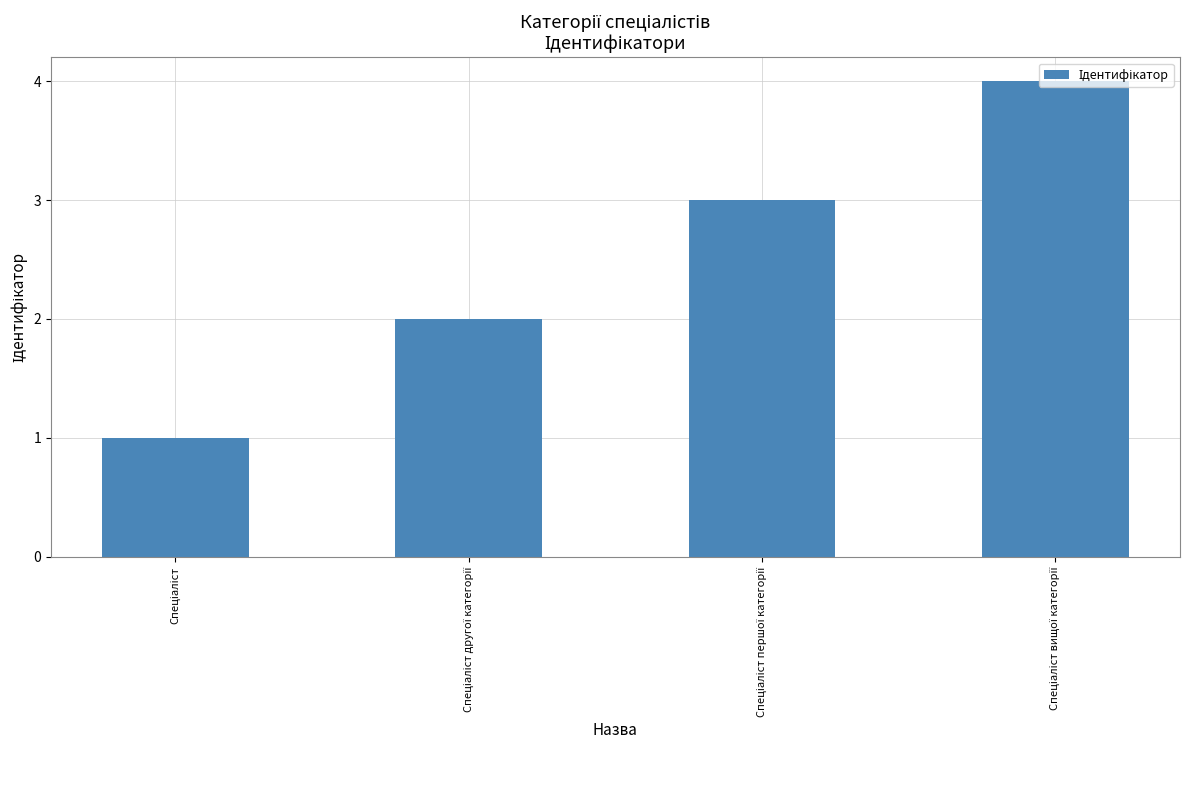

What is the sum of all values?

10